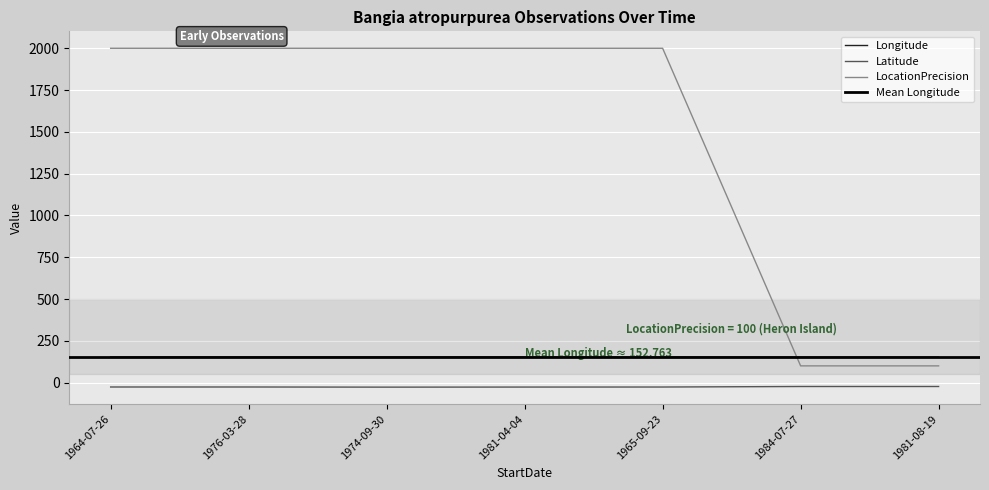

True or false: Latitude has a value of -23.4 at 1984-07-27.

True